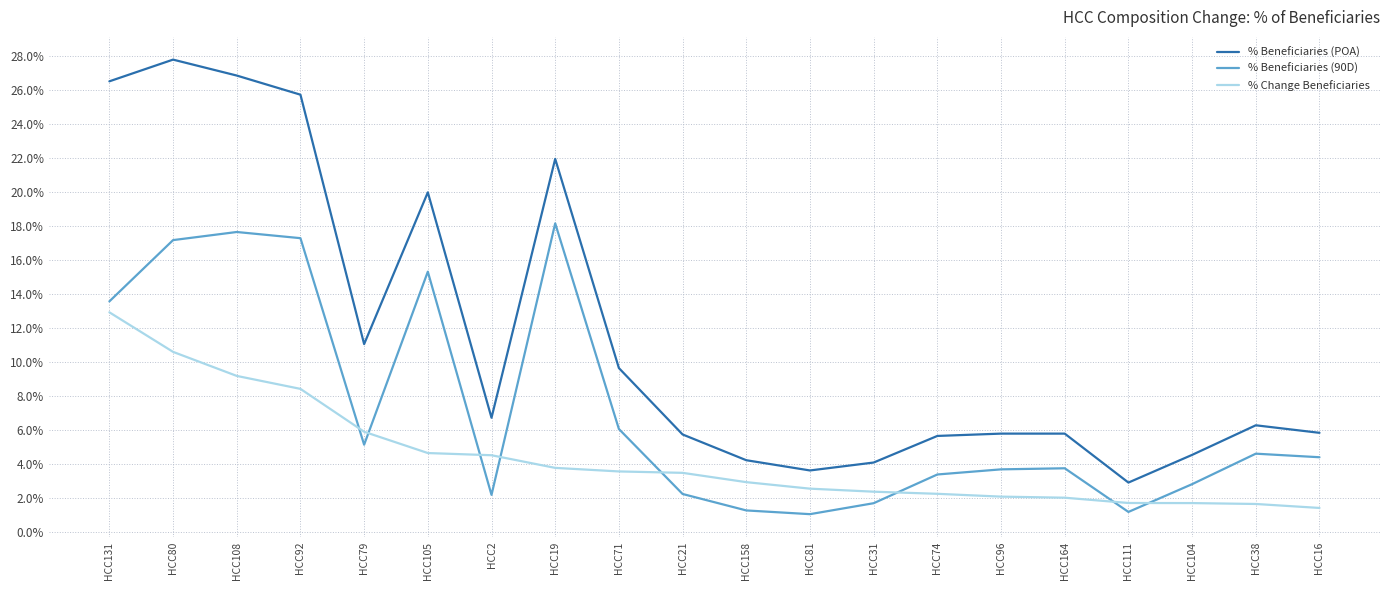

Does the chart display data point markers on the line(s)?

No